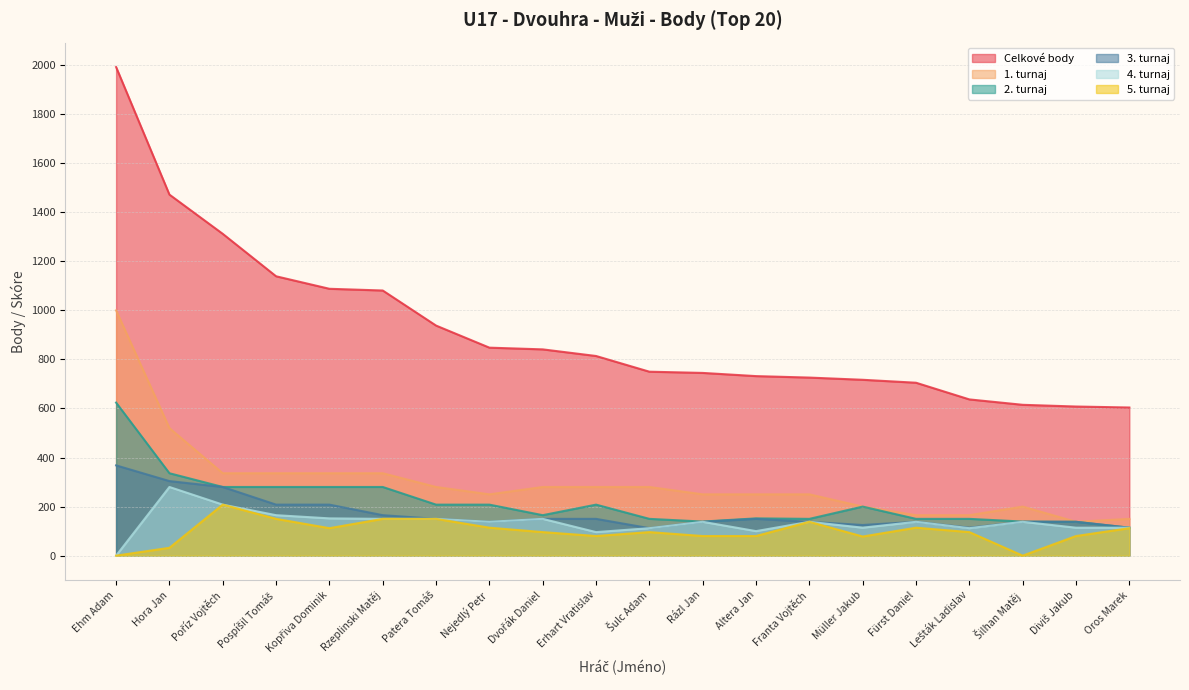

What is the difference between the highest and lowest values at Rázl Jan?

665